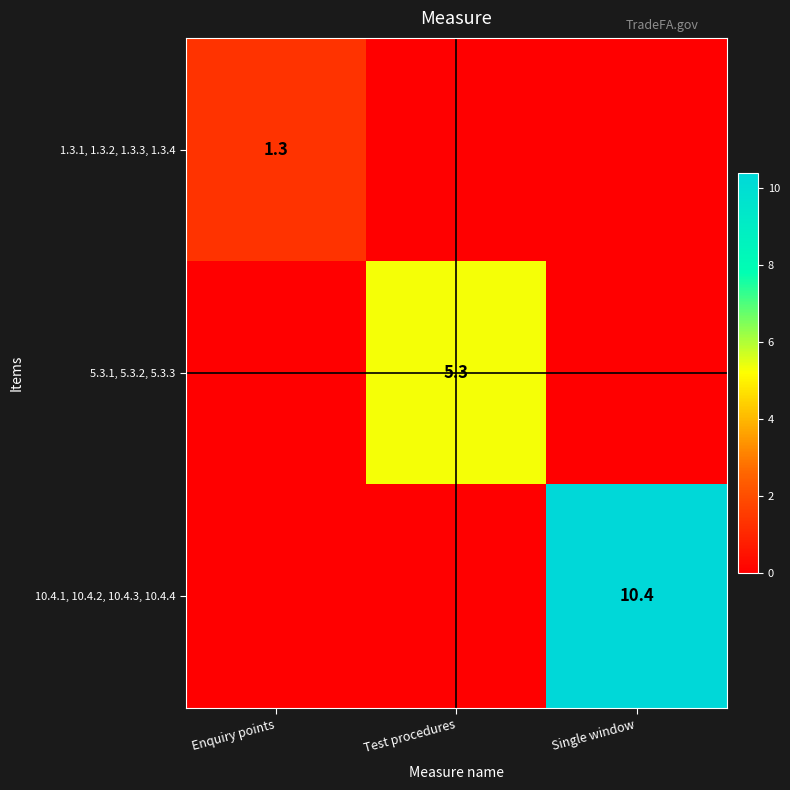

True or false: 10.4.1, 10.4.2, 10.4.3, 10.4.4 has a value of 10.4 at Single window.

True